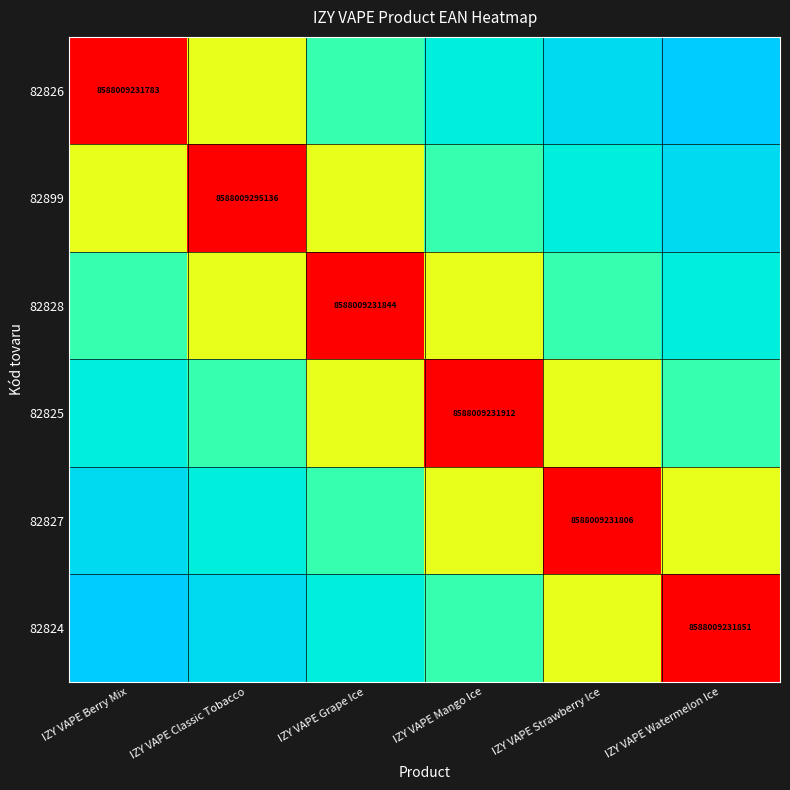

Which has a higher value, IZY VAPE Grape Ice or IZY VAPE Strawberry Ice?

IZY VAPE Grape Ice